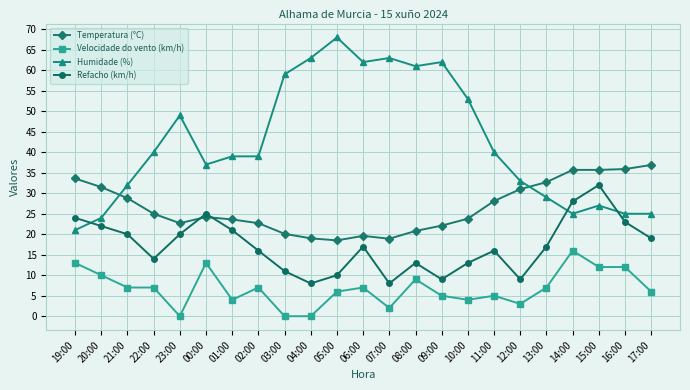

At which category does Temperatura (°C) reach its first local valley?

23:00